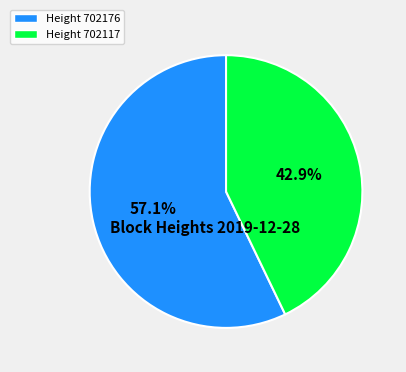

To the nearest percent, what is the average slice percentage?

50%